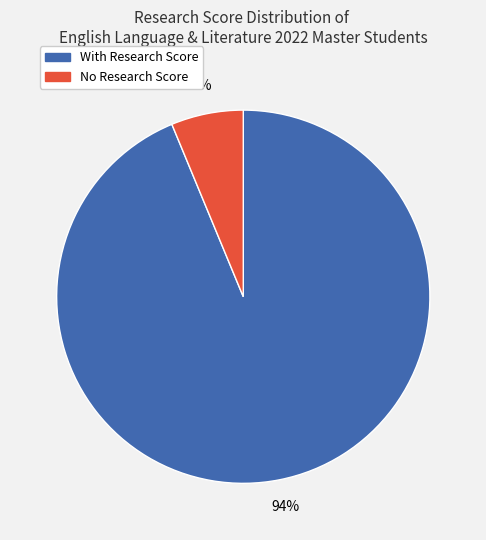

Is the sum of With Research Score and No Research Score greater than half?

Yes